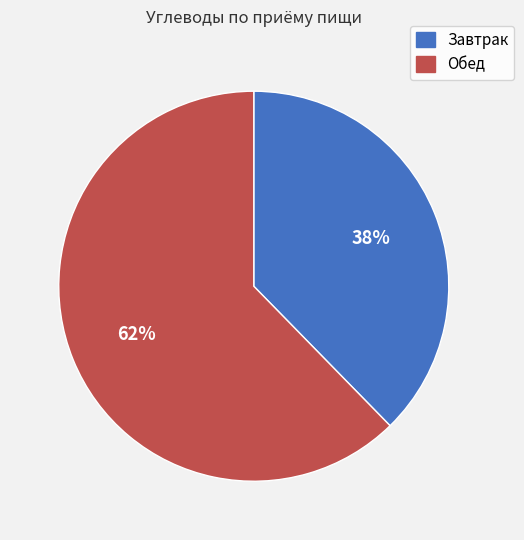

Is it true that Завтрак is 31% of the pie?

False